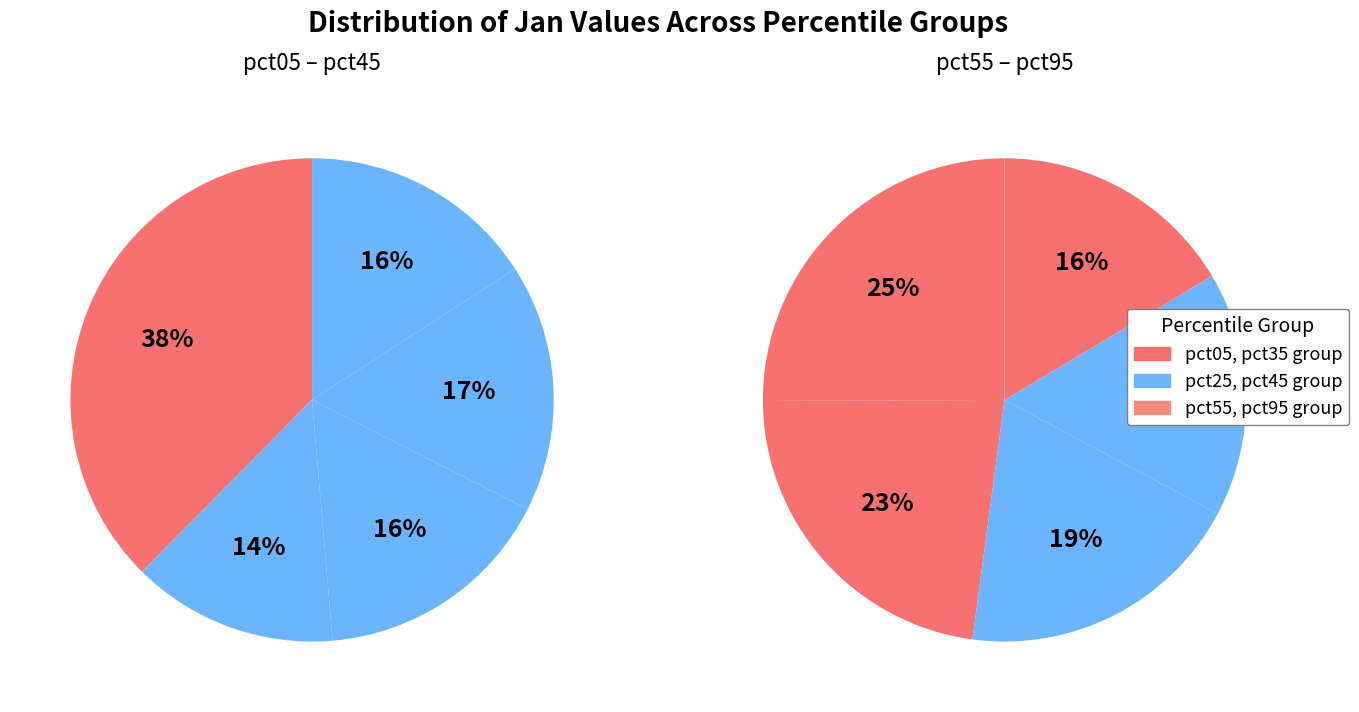

The pct05 slice represents 30% of the pie. True or false?

False